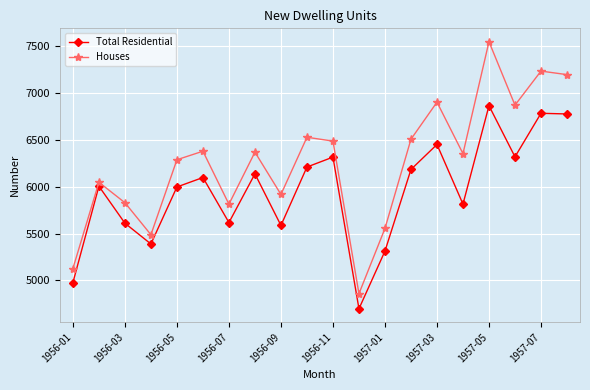

What is the value of the Total Residential point at the 11th from the left?

6318